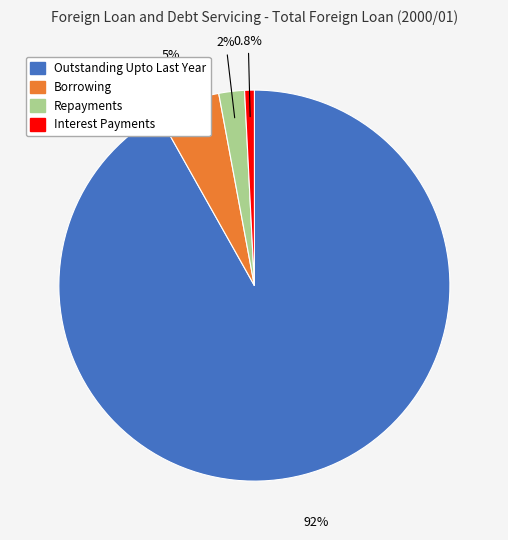

Which category accounts for the majority?

Outstanding Upto Last Year